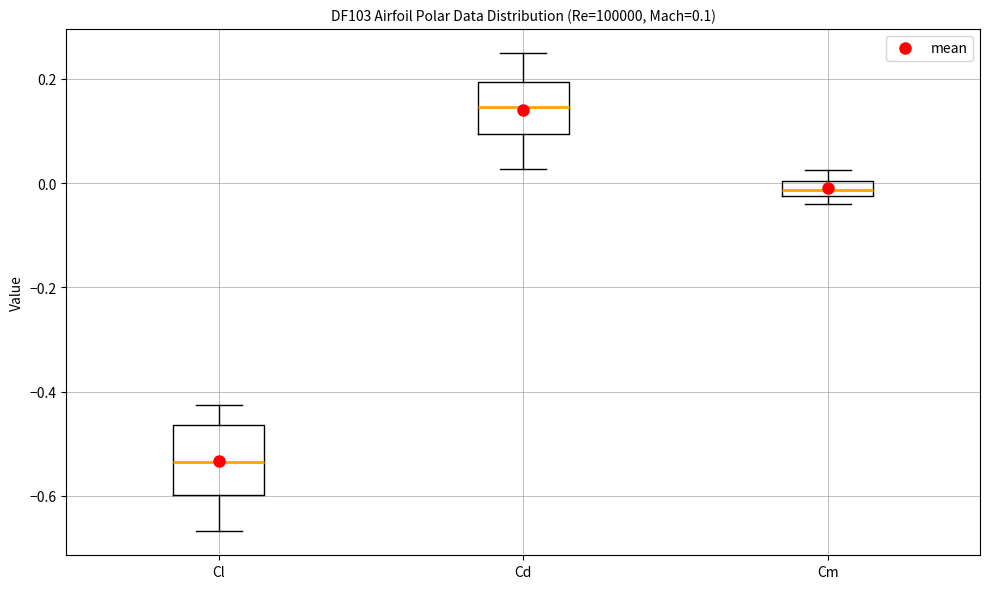

Which box has the highest median line?

Cd